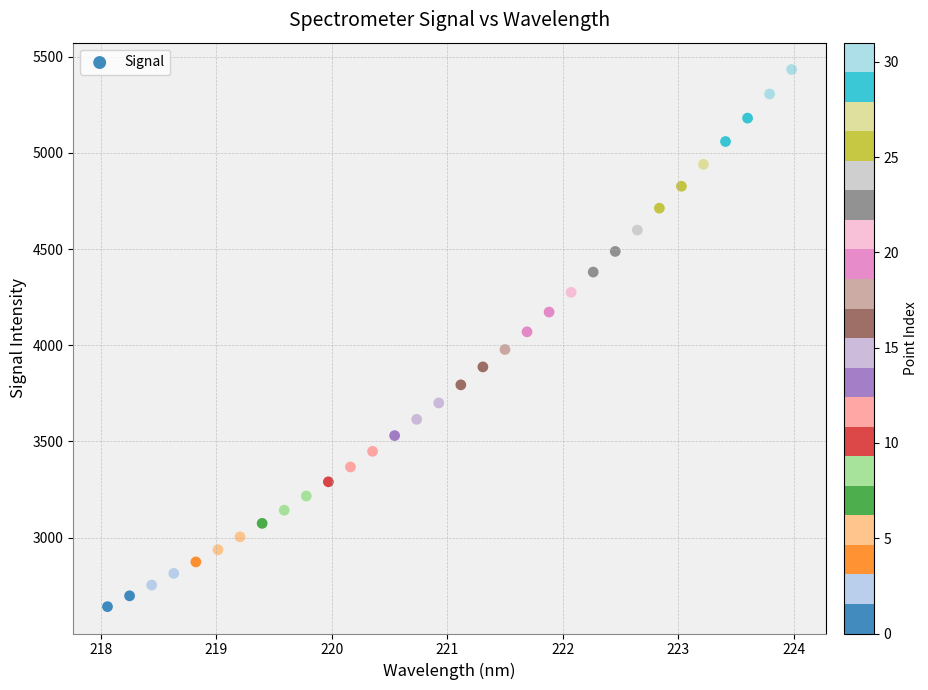

What is the range of Y values (max minus min)?

2791.3